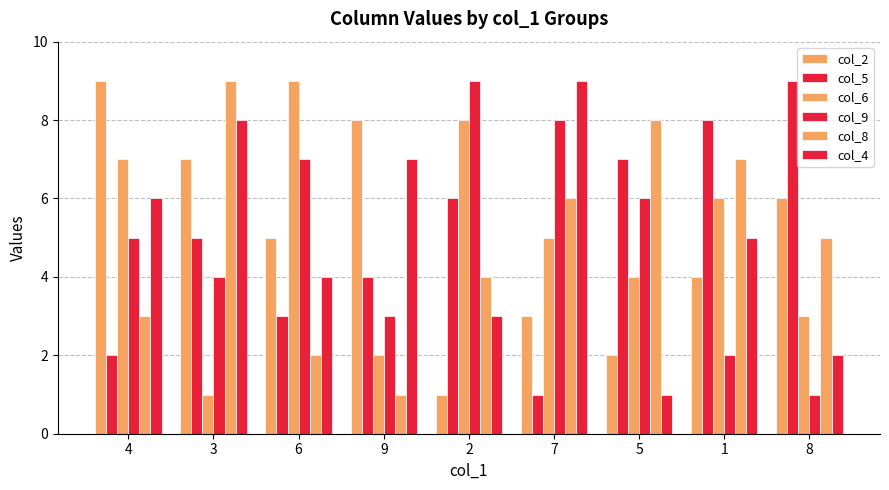

List the series in order of their peak value, lowest first.

col_2, col_5, col_6, col_9, col_8, col_4